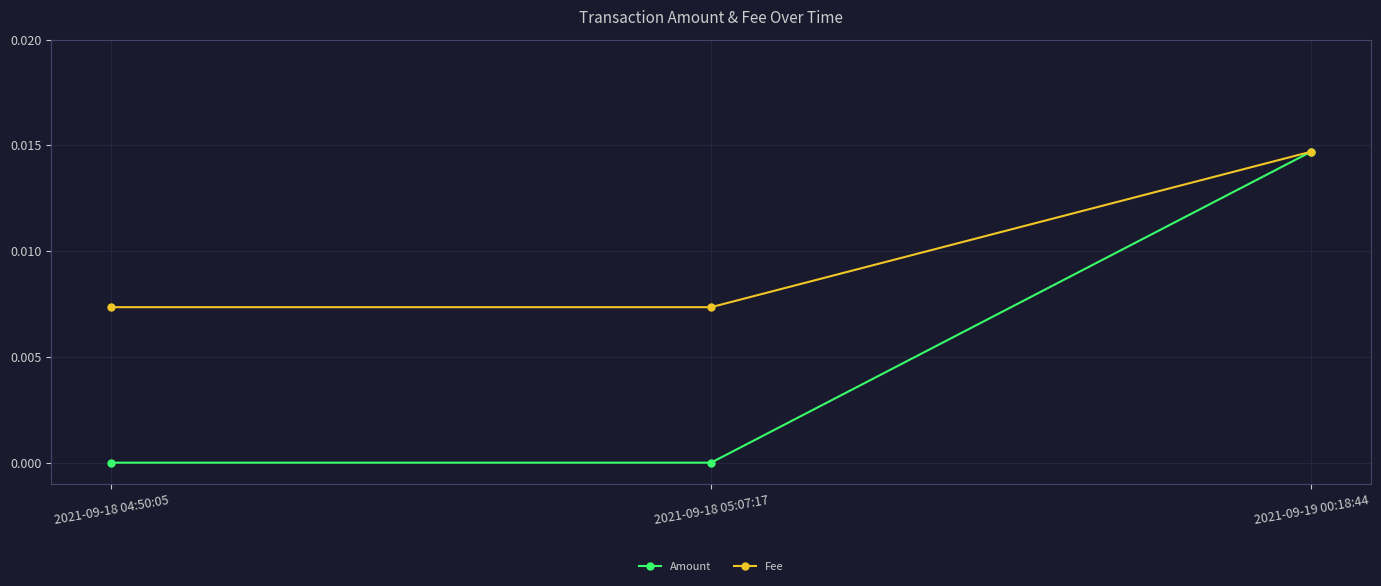

Rank the series by their average value, from lowest to highest.

Amount, Fee